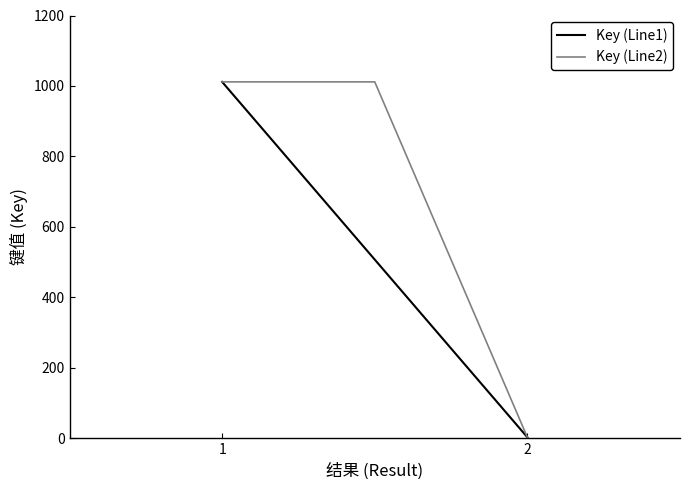

Does the chart have visible grid lines?

No